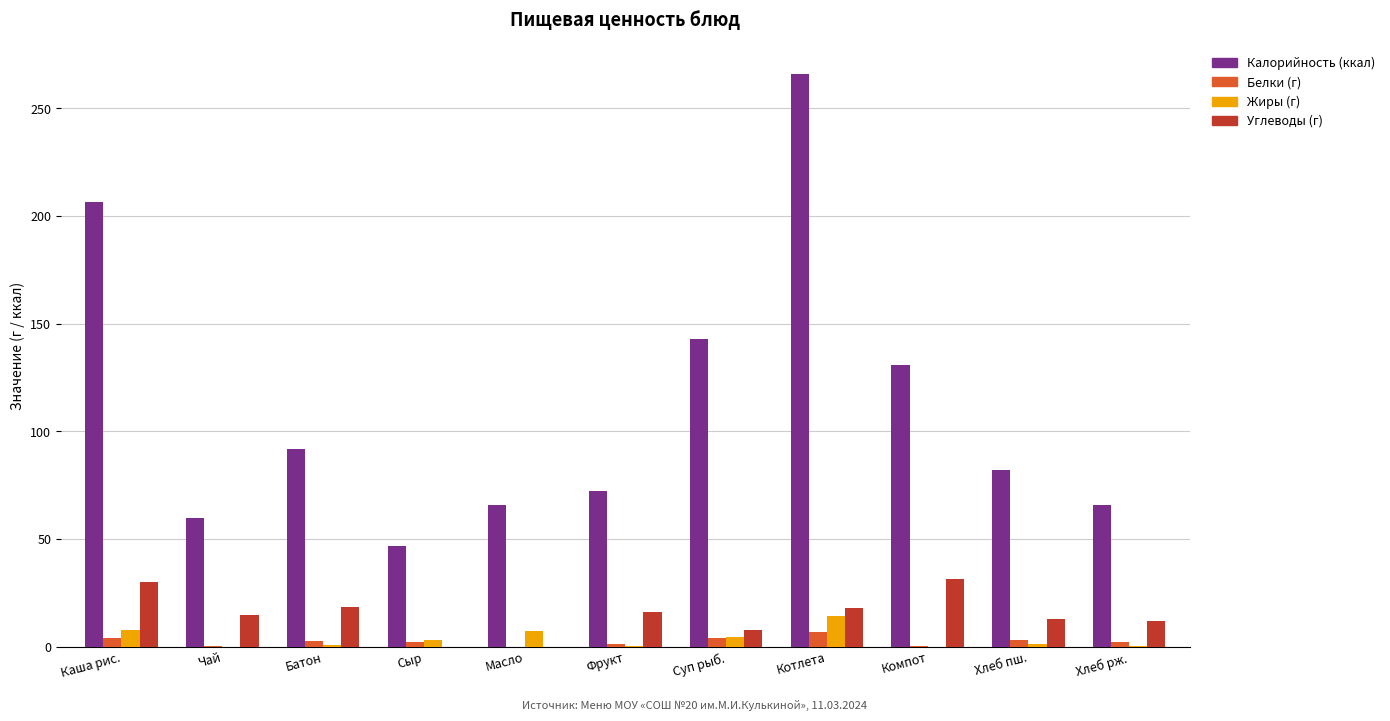

What is the greatest value displayed?

266.0